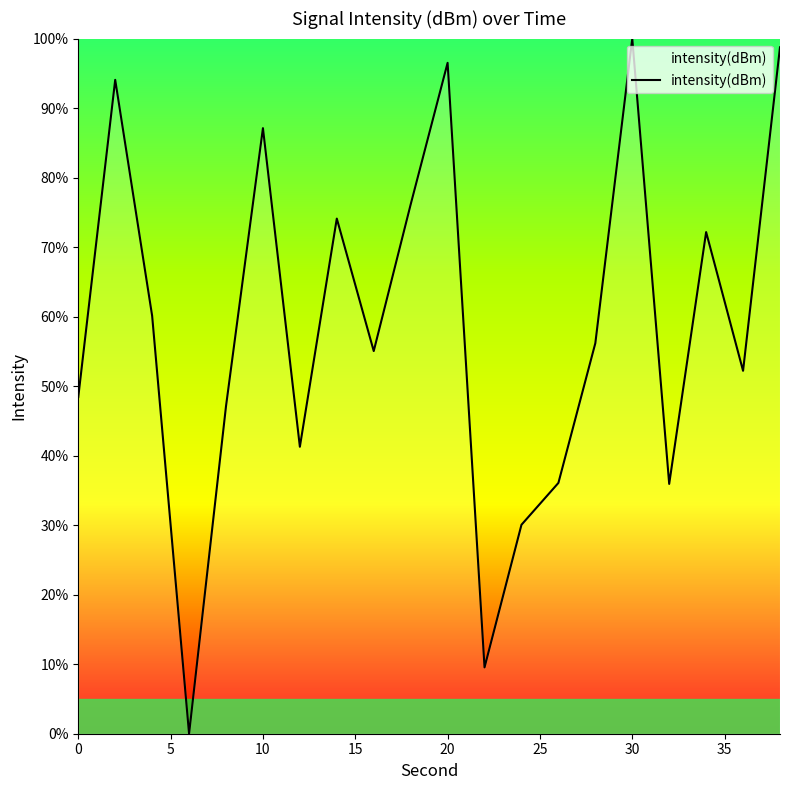

Does the chart have visible grid lines?

No